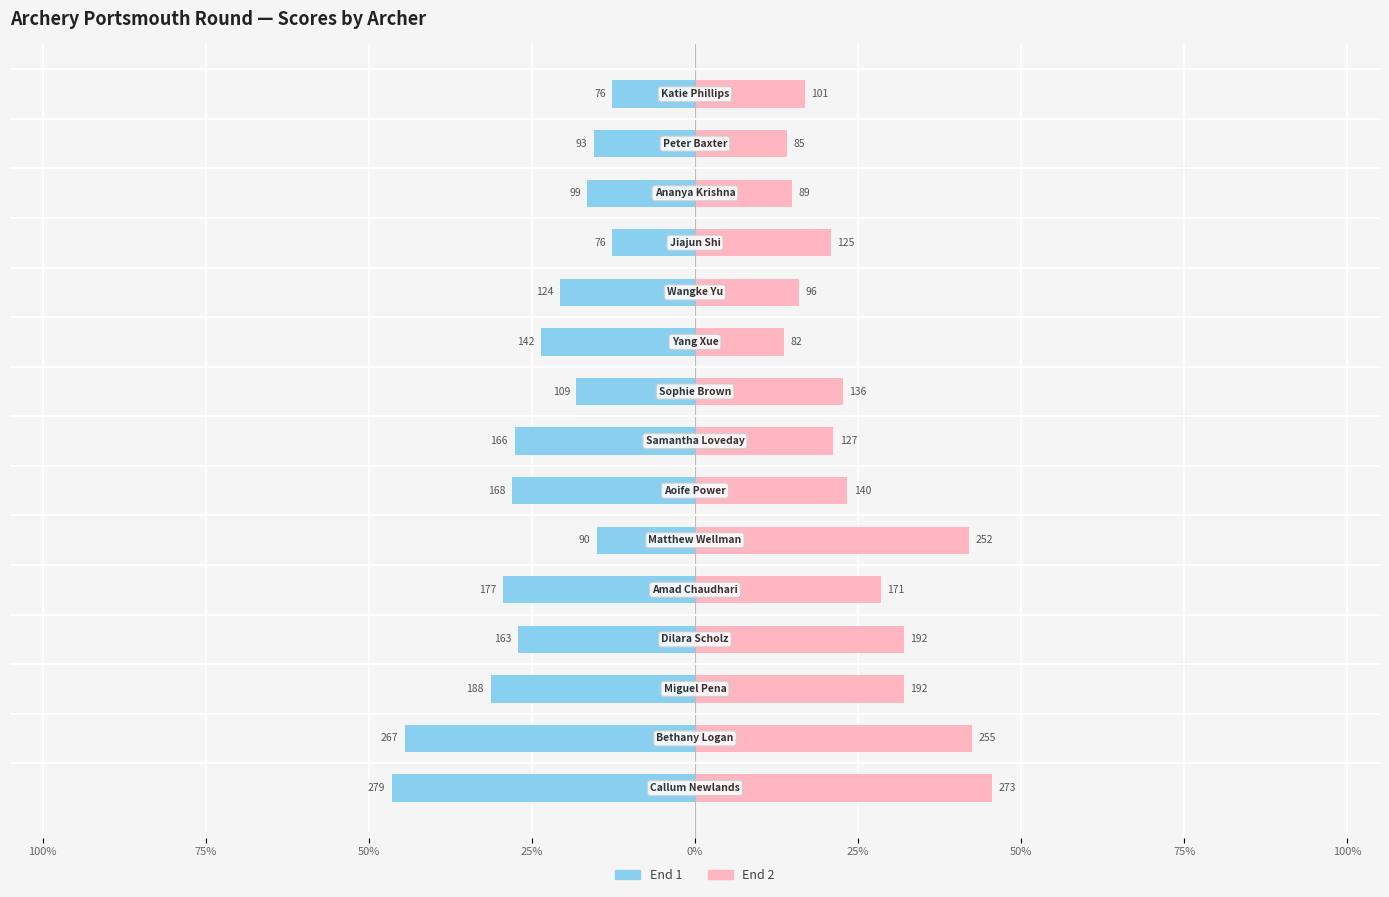

Rank the series by their average value, from lowest to highest.

End 1, End 2